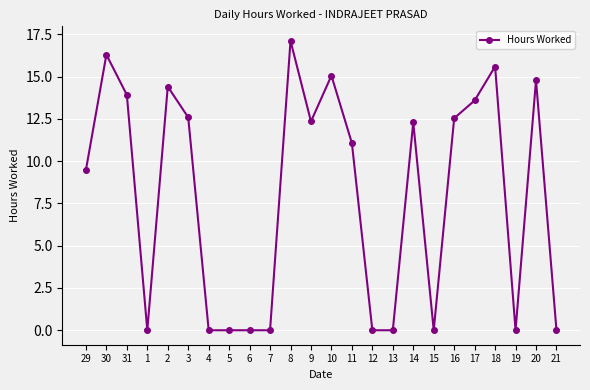

How many values exceed 12?

12